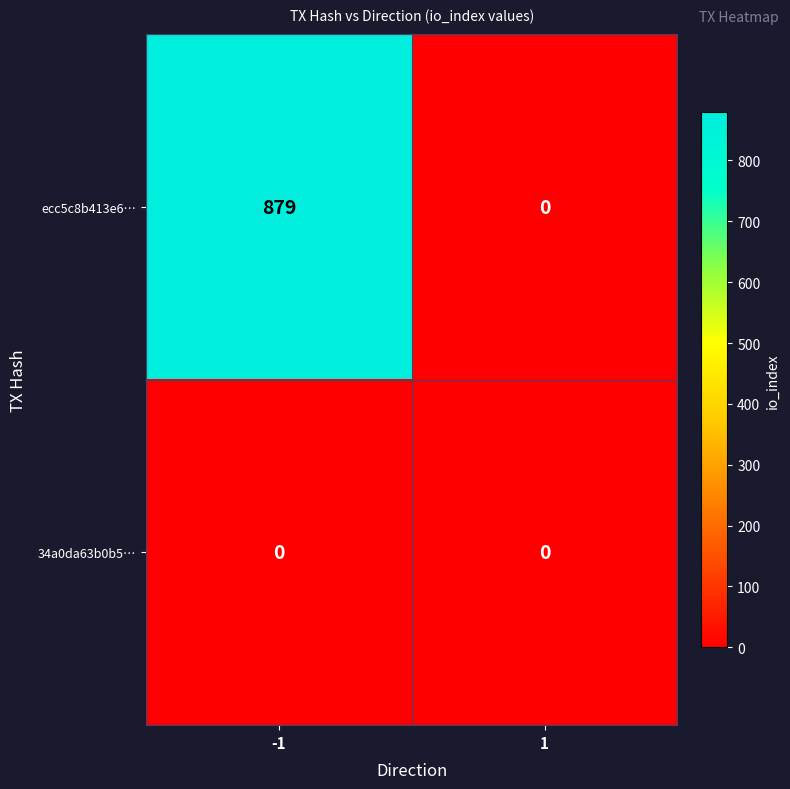

Reading right to left, list all the values displayed in this chart.

ecc5c8b413e6…: 1=0	-1=879
34a0da63b0b5…: 1=0	-1=0